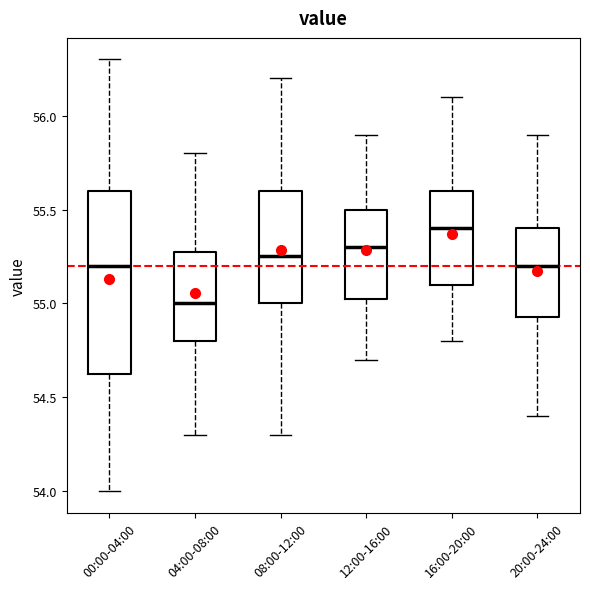

Reading left to right, transcribe this box plot: for each box, give where its median line is, the range the box spans, and where its two whiskers end, as read against the y-axis. The values are not printed on the chart, so give them approximately, as read against the axis.

00:00-04:00: median 55.20, box 54.65 to 55.60, whiskers 54.00 to 56.30
04:00-08:00: median 55.00, box 54.80 to 55.30, whiskers 54.30 to 55.80
08:00-12:00: median 55.25, box 55.00 to 55.60, whiskers 54.30 to 56.20
12:00-16:00: median 55.30, box 55.05 to 55.50, whiskers 54.70 to 55.90
16:00-20:00: median 55.40, box 55.10 to 55.60, whiskers 54.80 to 56.10
20:00-24:00: median 55.20, box 54.95 to 55.40, whiskers 54.40 to 55.90